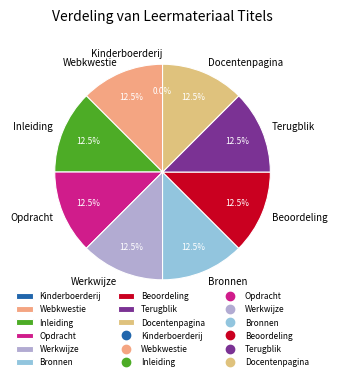

Is there a majority slice in this chart?

No